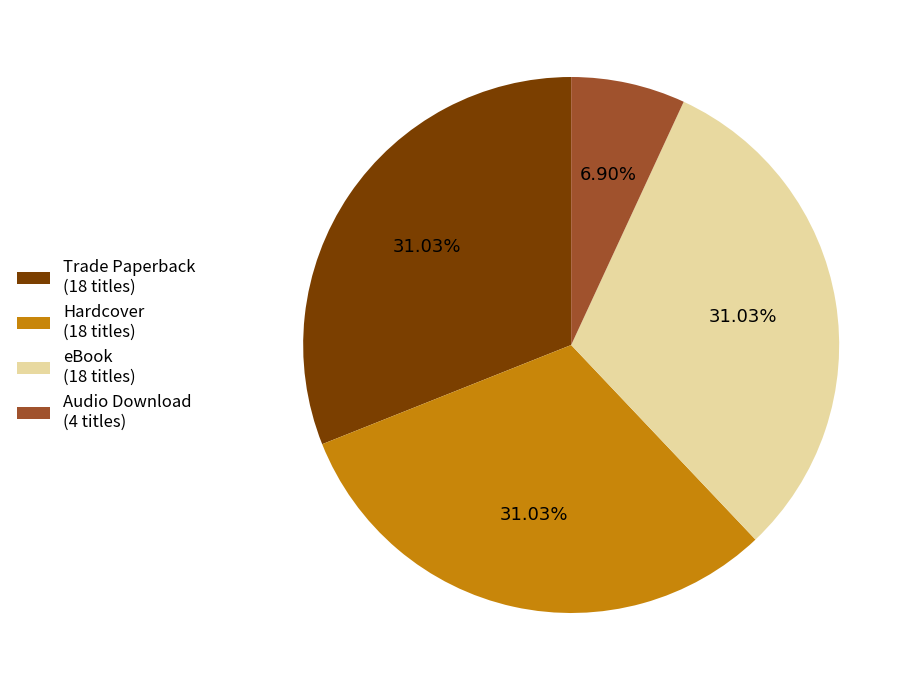

True or false: Audio Download accounts for 19% of the total.

False